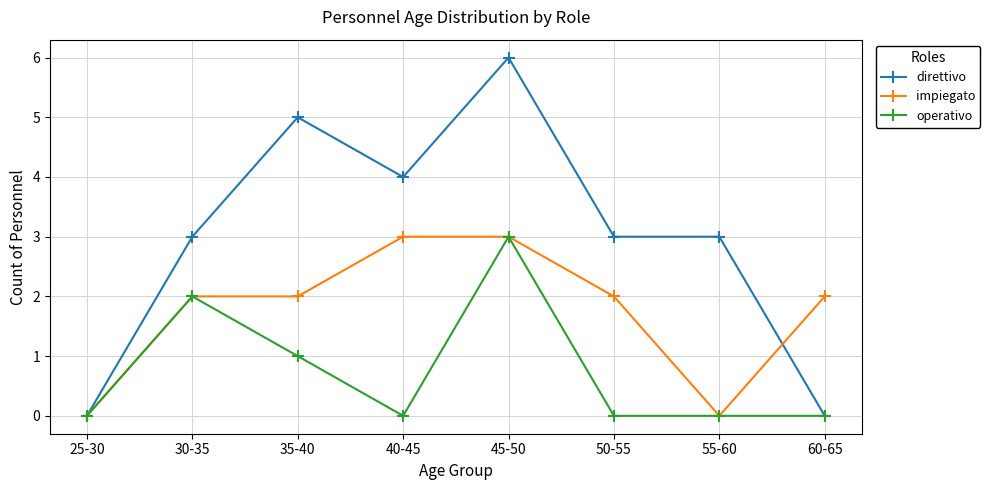

How many distinct data groups are displayed?

3